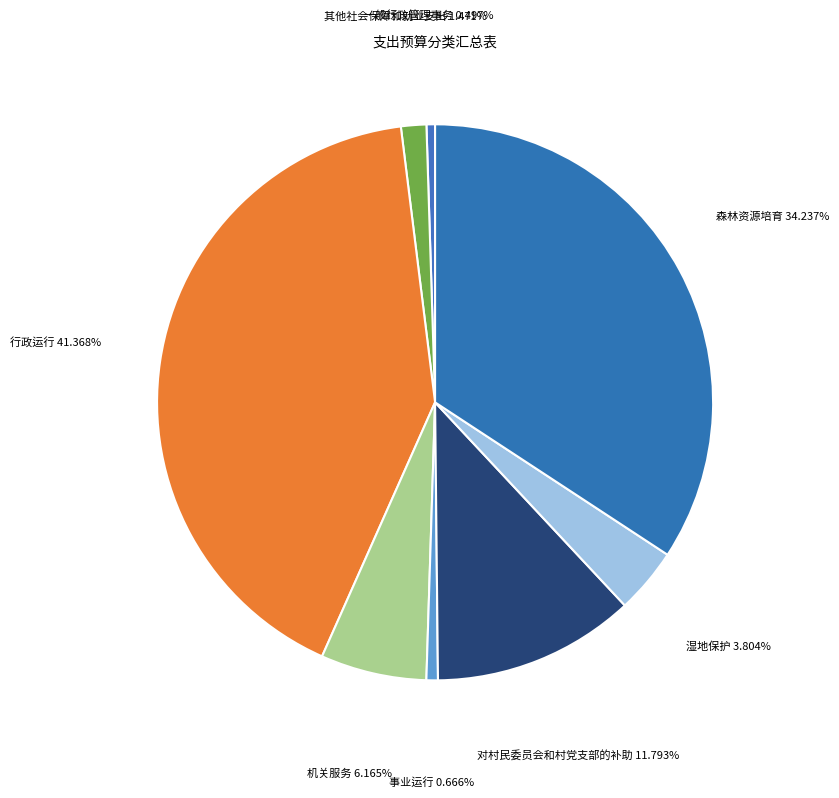

What is the ratio of the value at 行政运行 to the value at 湿地保护?

10.9